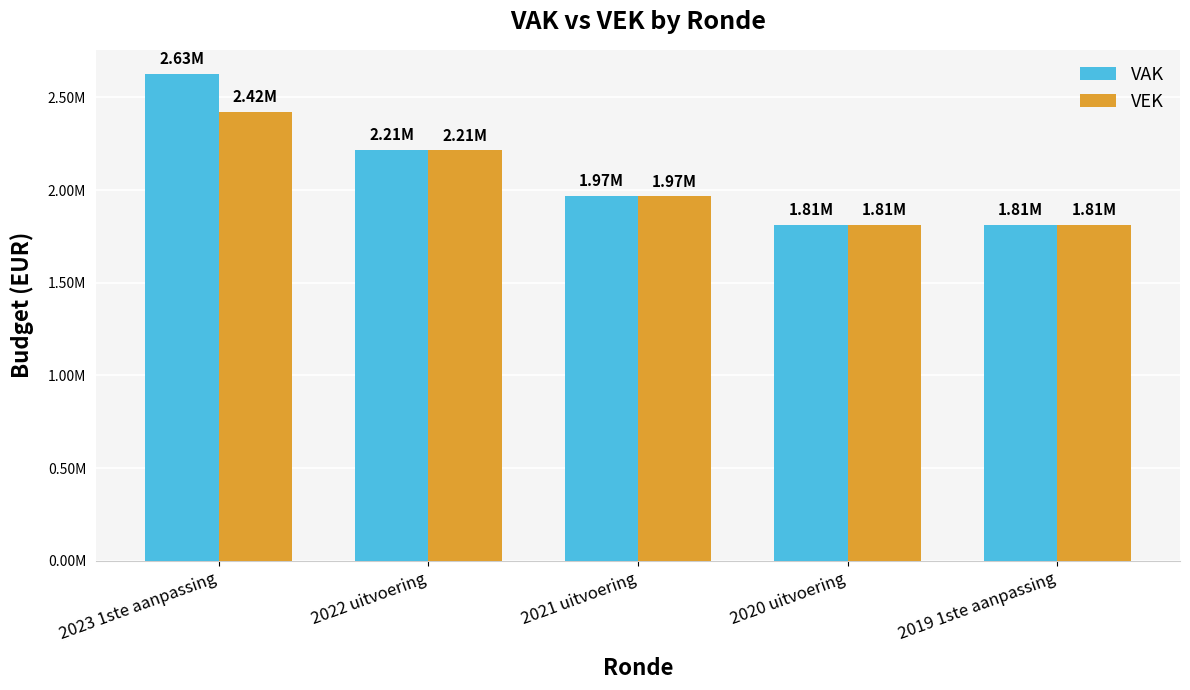

What is the average value of the VEK series?

2044690